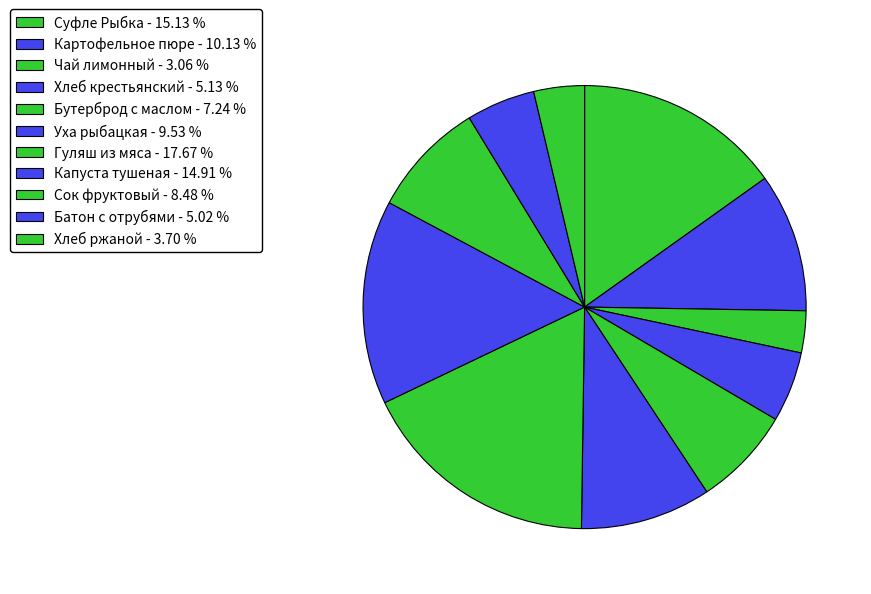

How many slices are in this pie chart?

11